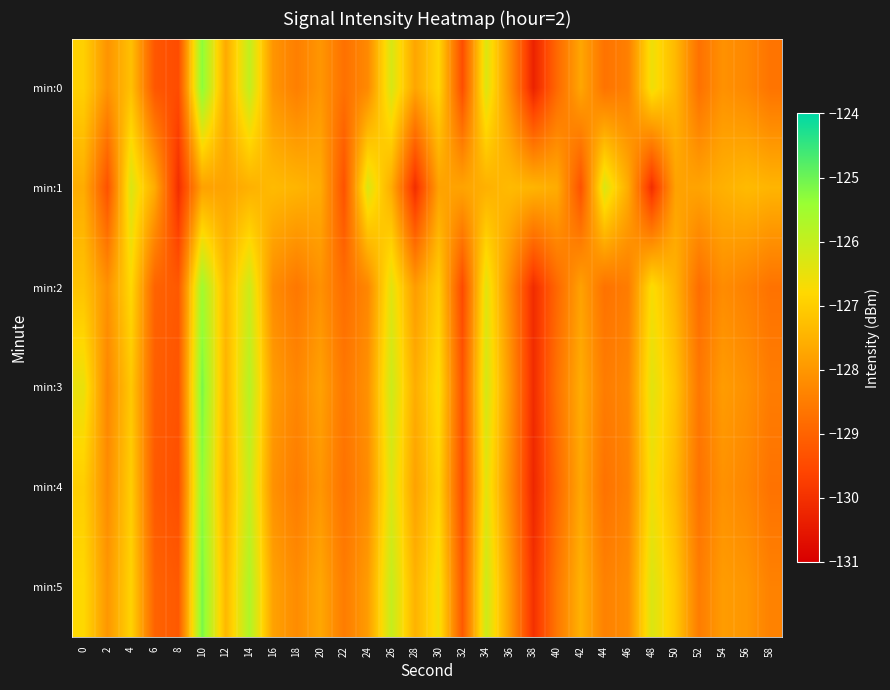

Reading left to right, what are all the values shown in this chart?

min:0: 0=-127.0	2=-128.1	4=-127.2	6=-129.2	8=-129.5	10=-125.3	12=-127.7	14=-126.0	16=-128.0	18=-128.4	20=-128.0	22=-128.7	24=-128.2	26=-126.3	28=-127.7	30=-126.8	32=-129.4	34=-126.3	36=-128.1	38=-130.3	40=-128.9	42=-127.7	44=-128.7	46=-128.4	48=-126.6	50=-127.4	52=-128.7	54=-128.1	56=-128.3	58=-128.7
min:1: 0=-127.6	2=-129.3	4=-126.3	6=-127.6	8=-130.1	10=-127.8	12=-127.8	14=-127.5	16=-127.3	18=-127.5	20=-127.6	22=-129.3	24=-126.3	26=-127.6	28=-130.1	30=-127.8	32=-127.8	34=-127.5	36=-127.3	38=-127.5	40=-127.6	42=-129.3	44=-126.3	46=-127.6	48=-130.1	50=-127.8	52=-127.8	54=-127.5	56=-127.3	58=-127.5
min:2: 0=-127.2	2=-128.1	4=-126.8	6=-129.0	8=-129.2	10=-125.5	12=-127.4	14=-126.1	16=-128.2	18=-128.6	20=-128.1	22=-128.8	24=-128.3	26=-126.4	28=-127.9	30=-127.0	32=-129.5	34=-126.4	36=-128.2	38=-130.1	40=-128.9	42=-127.8	44=-128.7	46=-128.5	48=-126.7	50=-127.5	52=-128.8	54=-128.2	56=-128.4	58=-128.7
min:3: 0=-126.5	2=-128.3	4=-127.1	6=-129.1	8=-129.3	10=-125.1	12=-127.5	14=-125.8	16=-127.9	18=-128.3	20=-127.8	22=-128.6	24=-128.1	26=-126.1	28=-127.6	30=-126.7	32=-129.3	34=-126.2	36=-128.0	38=-130.1	40=-128.7	42=-127.6	44=-128.5	46=-128.3	48=-126.4	50=-127.2	52=-128.6	54=-127.9	56=-128.1	58=-128.5
min:4: 0=-127.0	2=-128.2	4=-127.0	6=-129.2	8=-129.4	10=-125.3	12=-127.6	14=-126.0	16=-128.1	18=-128.5	20=-128.0	22=-128.7	24=-128.2	26=-126.3	28=-127.8	30=-126.9	32=-129.4	34=-126.4	36=-128.2	38=-130.2	40=-128.9	42=-127.7	44=-128.7	46=-128.4	48=-126.6	50=-127.4	52=-128.7	54=-128.1	56=-128.3	58=-128.7
min:5: 0=-126.8	2=-128.0	4=-126.9	6=-129.0	8=-129.2	10=-125.1	12=-127.4	14=-125.7	16=-127.8	18=-128.2	20=-127.7	22=-128.5	24=-127.9	26=-126.0	28=-127.5	30=-126.6	32=-129.2	34=-126.1	36=-127.9	38=-130.0	40=-128.6	42=-127.5	44=-128.4	46=-128.2	48=-126.3	50=-127.1	52=-128.5	54=-127.9	56=-128.0	58=-128.4